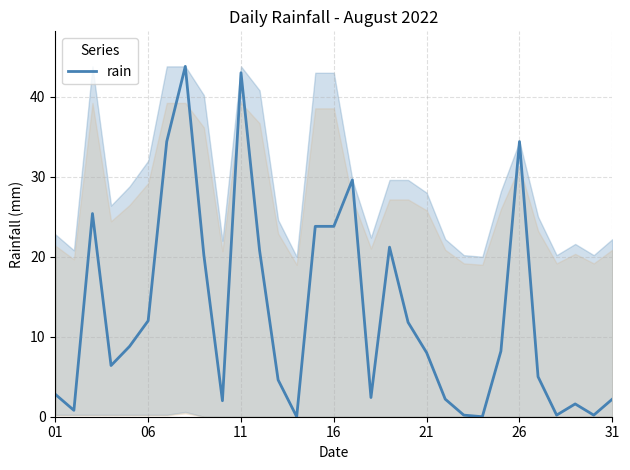

What is the greatest value displayed?

43.8